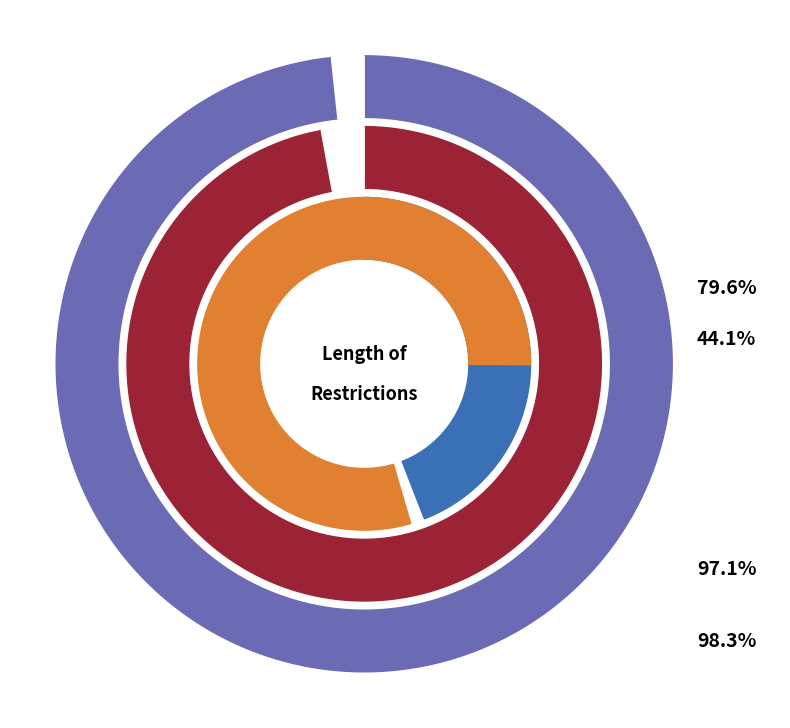

The 2011/12 slice represents 3% of the pie. True or false?

False